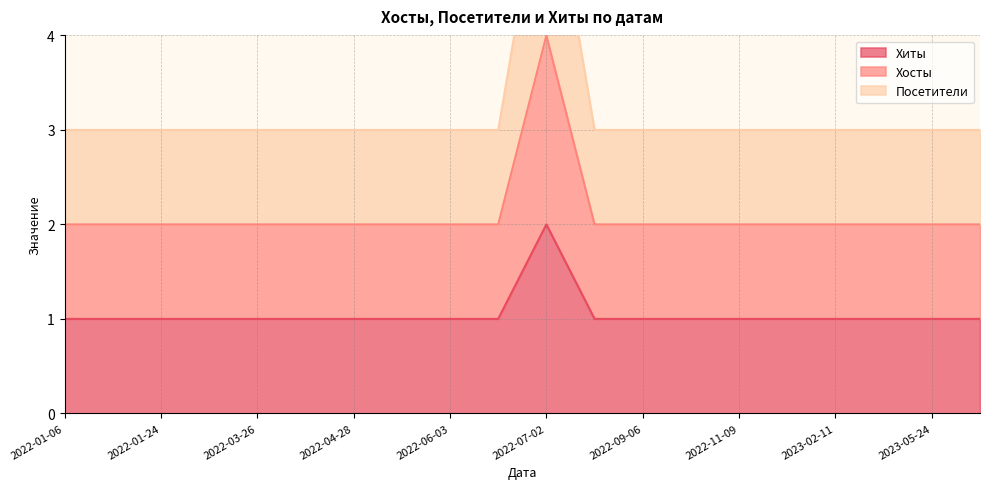

What is the label of the 18th point from the left?

2023-05-22